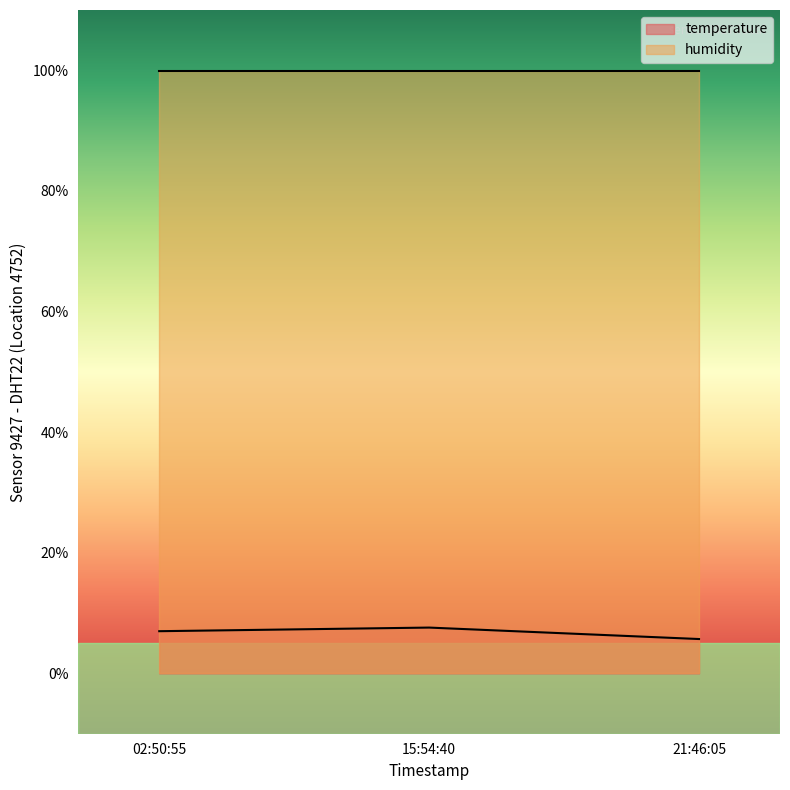

What is the value of the 2nd point from the left?

7.6